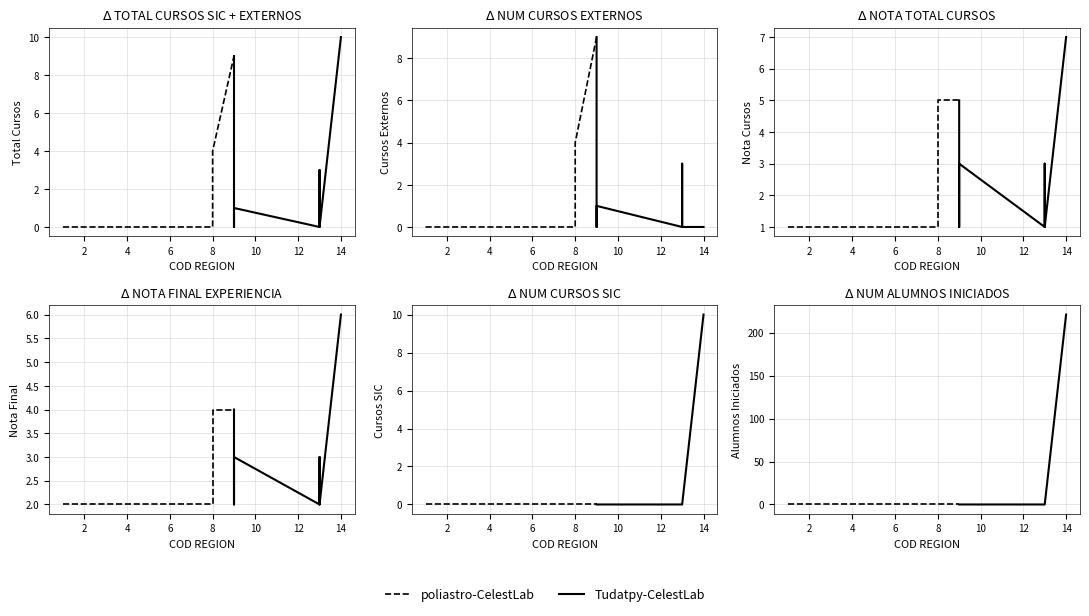

What is the maximum value for NOTA TOTAL CURSOS?

7